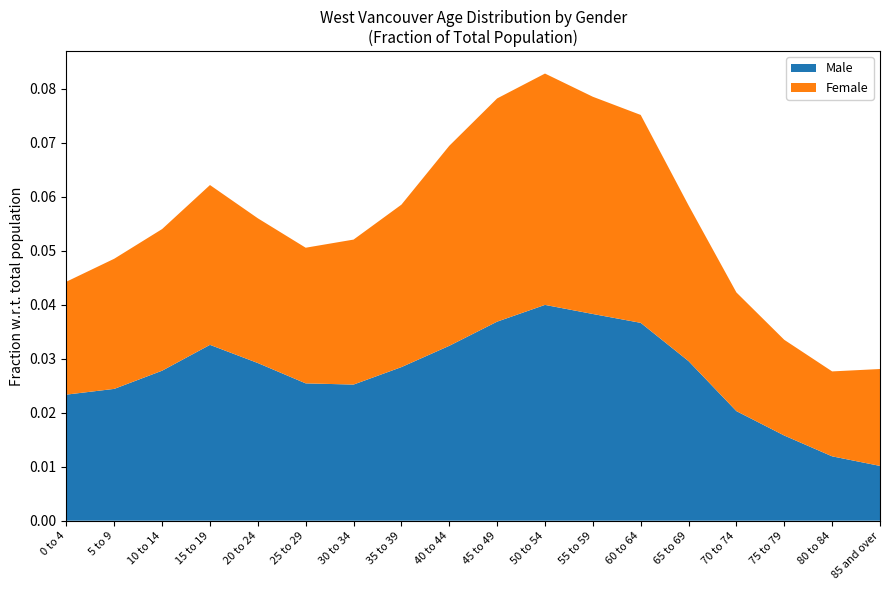

Reading left to right, list all the values displayed in this chart.

Male: 0 to 4=2635	5 to 9=2755	10 to 14=3135	15 to 19=3675	20 to 24=3295	25 to 29=2870	30 to 34=2845	35 to 39=3210	40 to 44=3655	45 to 49=4160	50 to 54=4510	55 to 59=4320	60 to 64=4135	65 to 69=3335	70 to 74=2290	75 to 79=1780	80 to 84=1345	85 and over=1145
Female: 0 to 4=2360	5 to 9=2720	10 to 14=2960	15 to 19=3340	20 to 24=3025	25 to 29=2835	30 to 34=3030	35 to 39=3395	40 to 44=4180	45 to 49=4665	50 to 54=4835	55 to 59=4540	60 to 64=4345	65 to 69=3255	70 to 74=2480	75 to 79=2000	80 to 84=1775	85 and over=2025